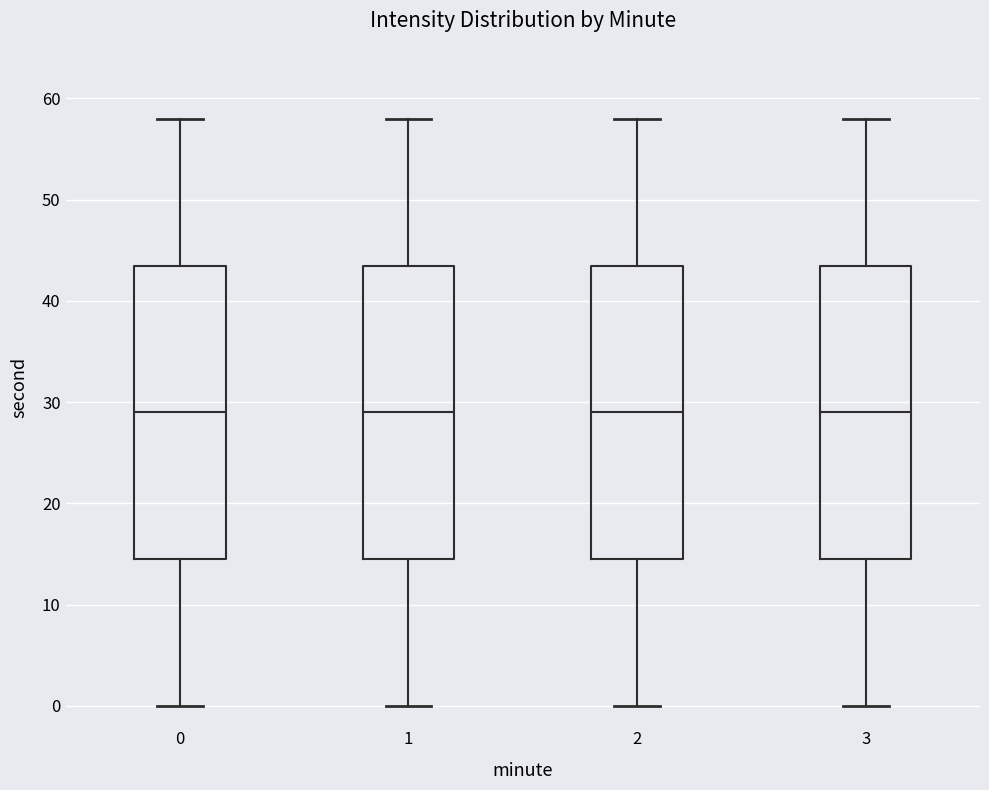

Reading left to right, transcribe this box plot: for each box, give where its median line is, the range the box spans, and where its two whiskers end, as read against the y-axis. The values are not printed on the chart, so give them approximately, as read against the axis.

0: median 29, box 15 to 44, whiskers 0 to 58
1: median 29, box 15 to 44, whiskers 0 to 58
2: median 29, box 15 to 44, whiskers 0 to 58
3: median 29, box 15 to 44, whiskers 0 to 58